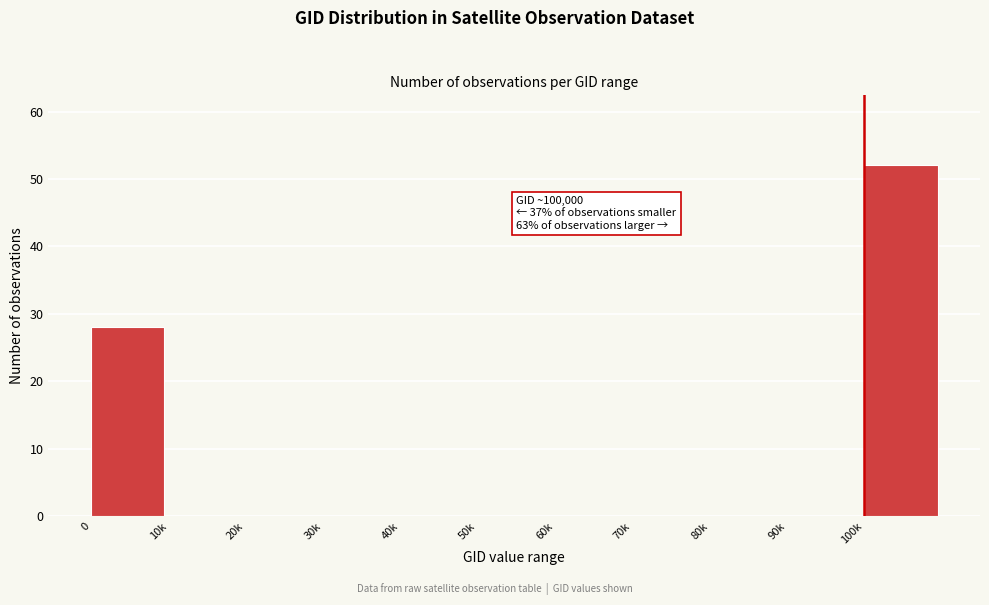

Reading right to left, extract all data points from this chart.

100k=52	90k=0	80k=0	70k=0	60k=0	50k=0	40k=0	30k=0	20k=0	10k=0	0=28